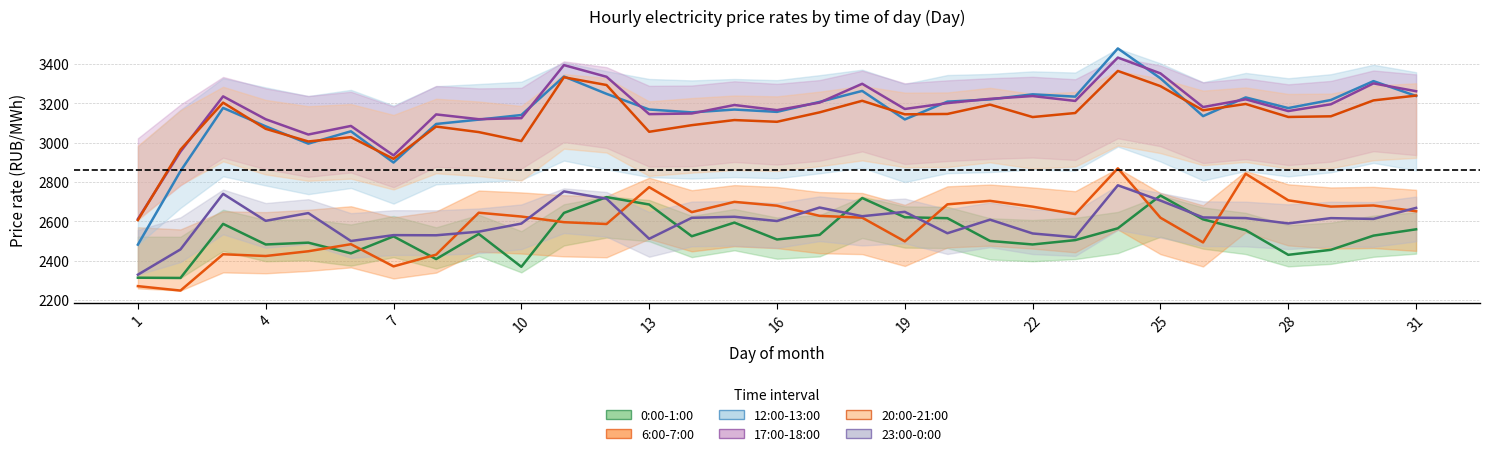

True or false: 12:00-13:00 and 20:00-21:00 intersect in this chart.

True